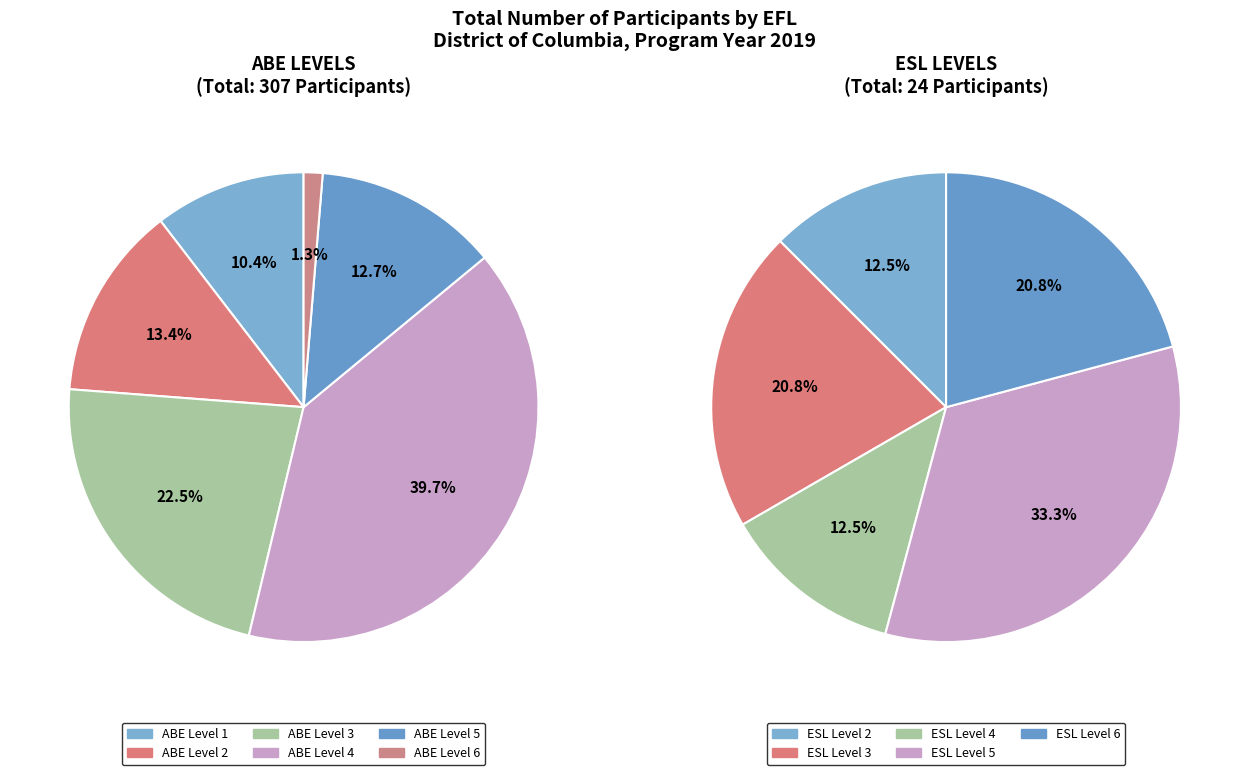

Count the number of slices in the pie.

11